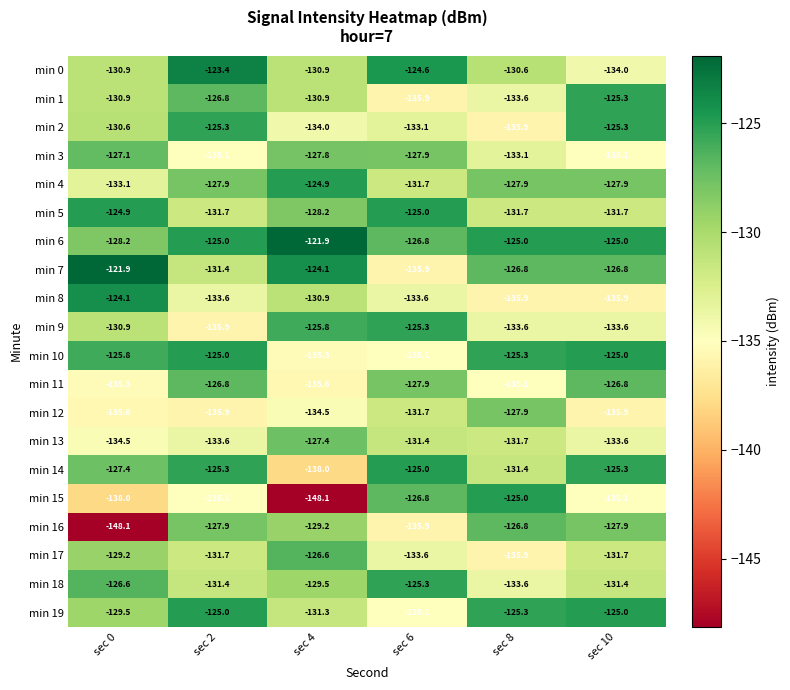

Is it true that min 13 equals -37.6 at sec 2?

False